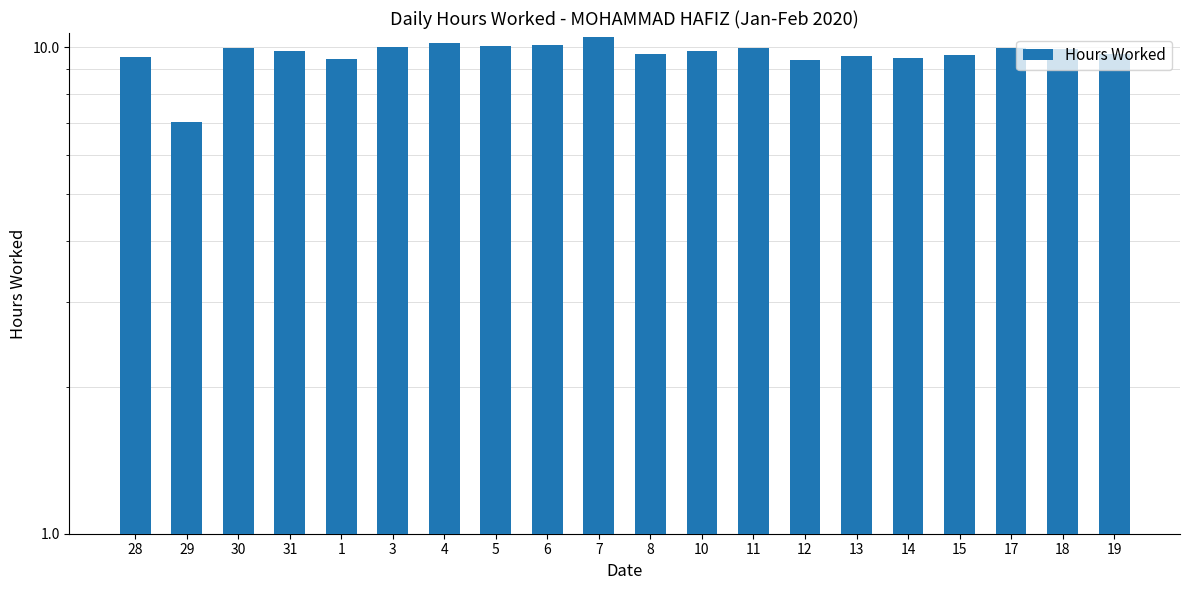

Approximately how many times larger is the value at 5 compared to 4?

1.0